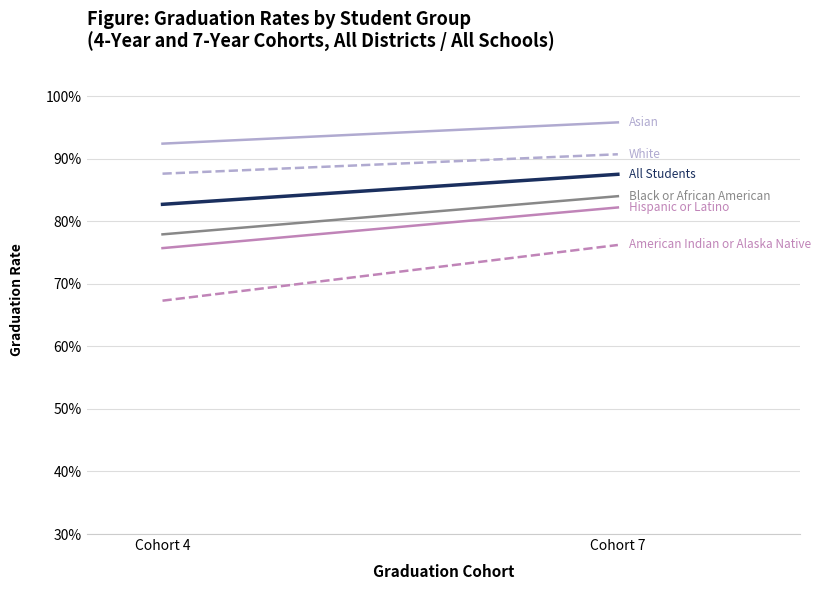

What is the smallest value displayed?

0.7